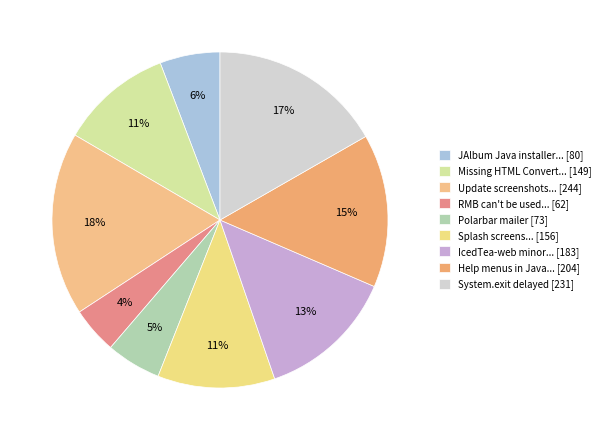

To the nearest percent, what is the average slice percentage?

11%